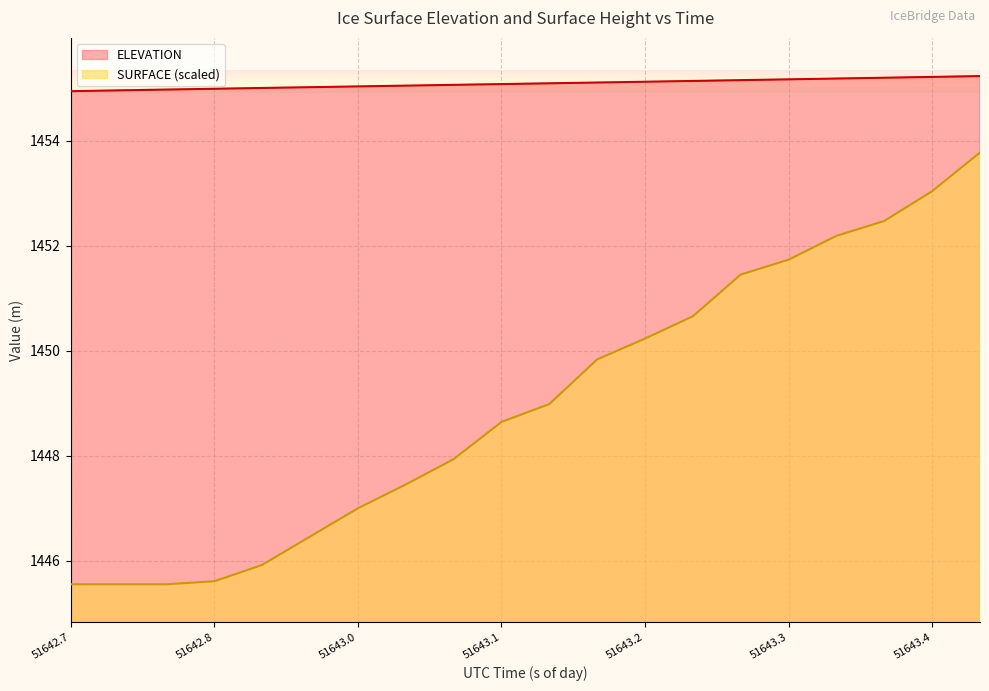

Which series has the widest spread of values?

SURFACE (scaled)